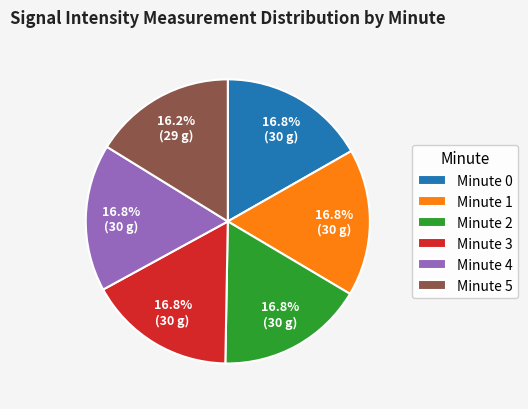

What percentage is NOT represented by Minute 4?

83.2%